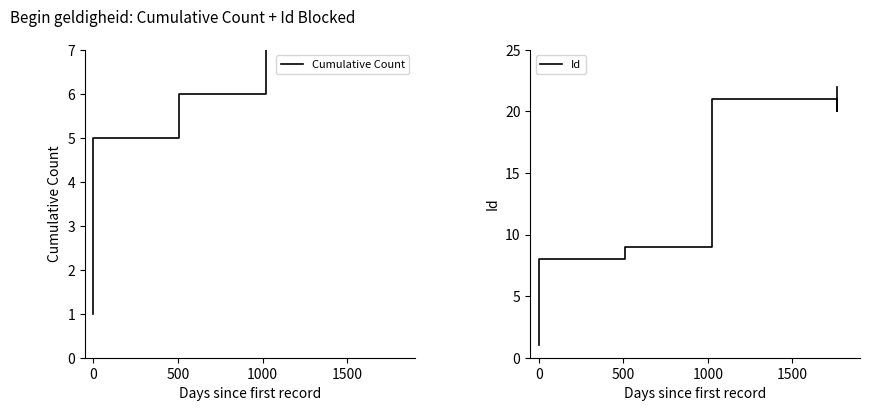

What is the lowest value of the Id series?

1